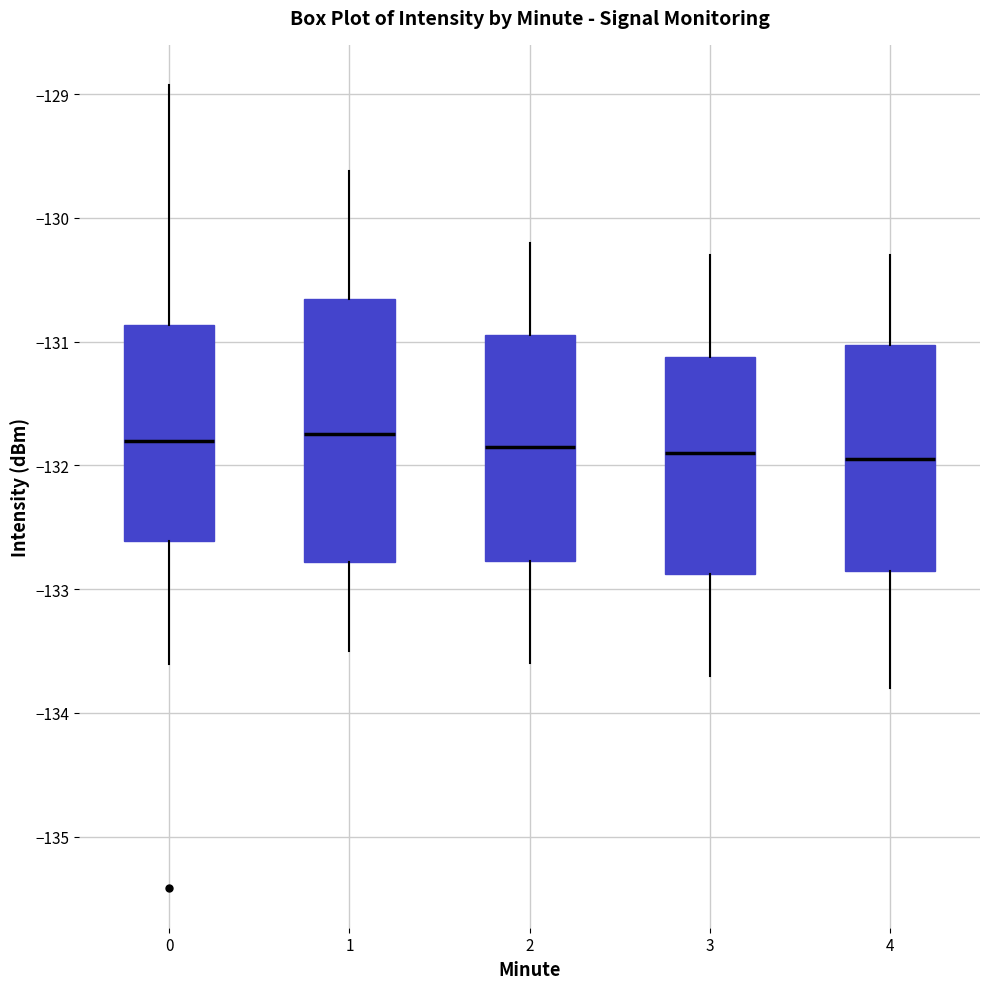

Reading left to right, transcribe this box plot: for each box, give where its median line is, the range the box spans, and where its two whiskers end, as read against the y-axis. The values are not printed on the chart, so give them approximately, as read against the axis.

0: median -131.8, box -132.6 to -130.9, whiskers -133.6 to -128.9
1: median -131.7, box -132.8 to -130.7, whiskers -133.5 to -129.6
2: median -131.8, box -132.8 to -130.9, whiskers -133.6 to -130.2
3: median -131.9, box -132.9 to -131.1, whiskers -133.7 to -130.3
4: median -131.9, box -132.8 to -131.0, whiskers -133.8 to -130.3